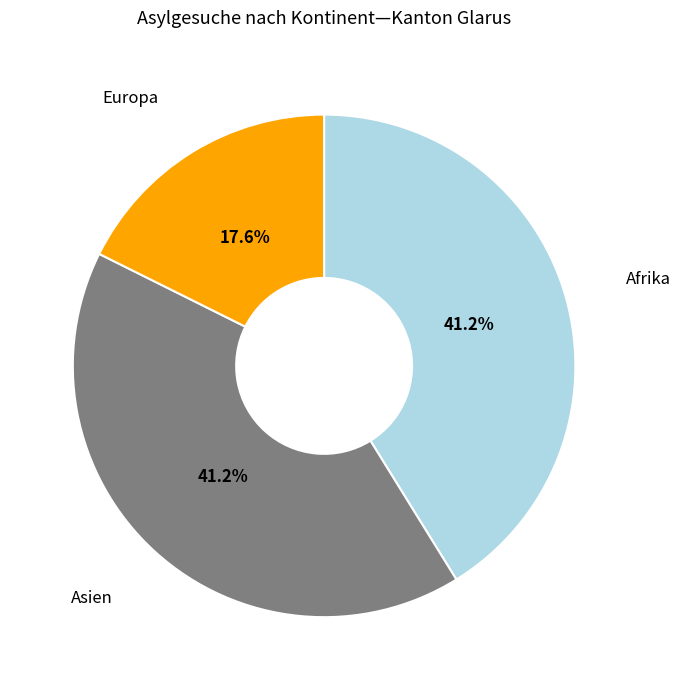

How many slices are in this pie chart?

3